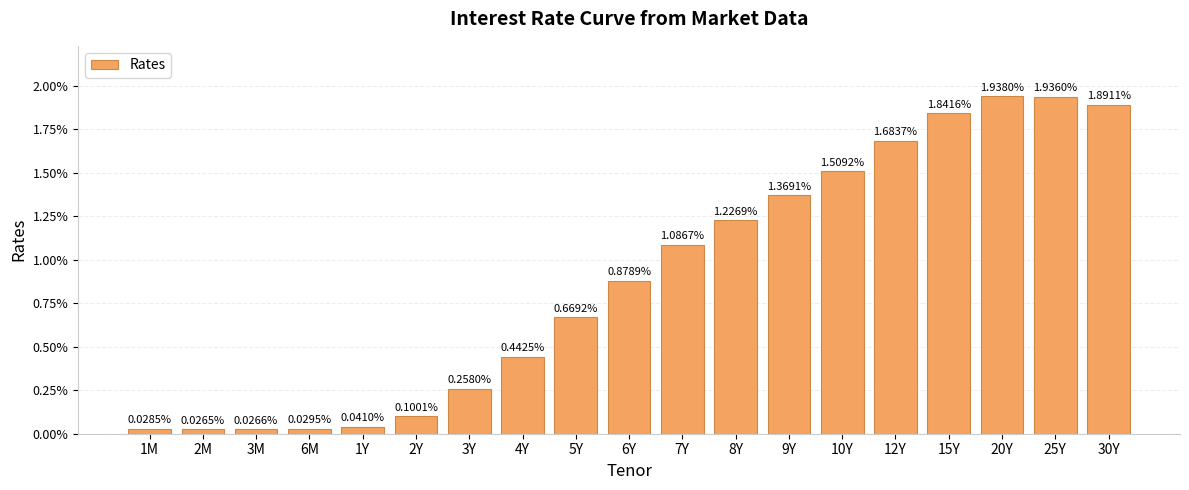

List the labels in order of value, smallest first.

2M, 3M, 1M, 6M, 1Y, 2Y, 3Y, 4Y, 5Y, 6Y, 7Y, 8Y, 9Y, 10Y, 12Y, 15Y, 30Y, 25Y, 20Y